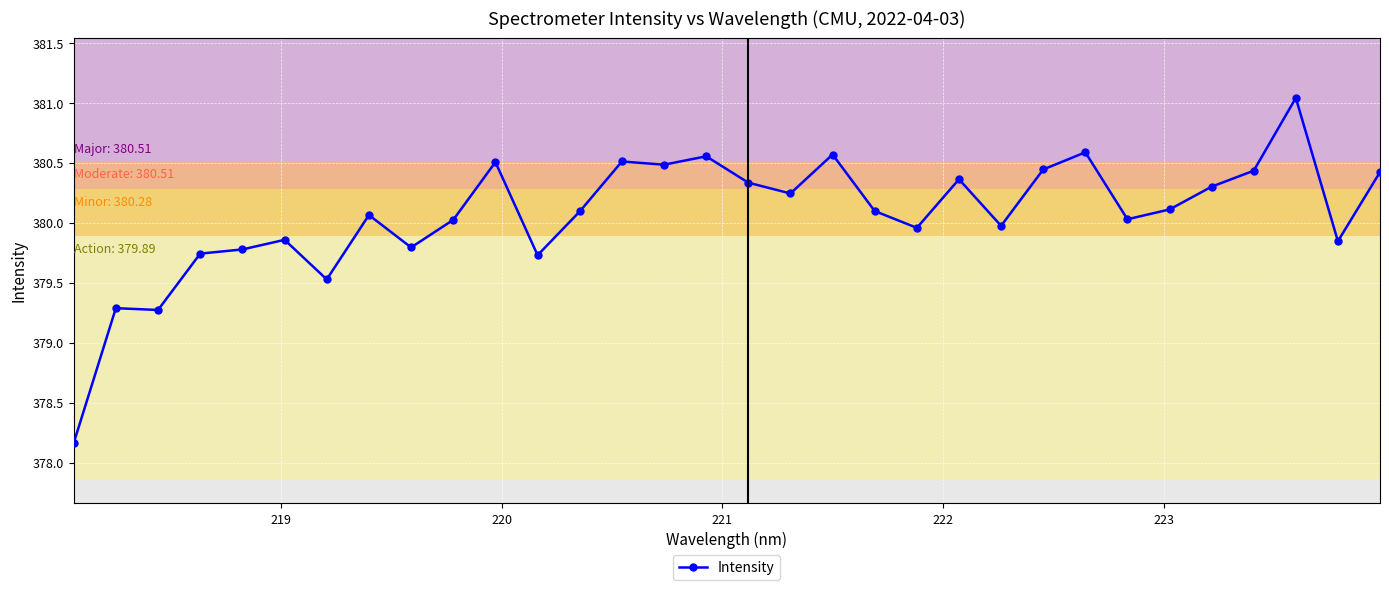

What is the minimum value shown in the chart?

378.2